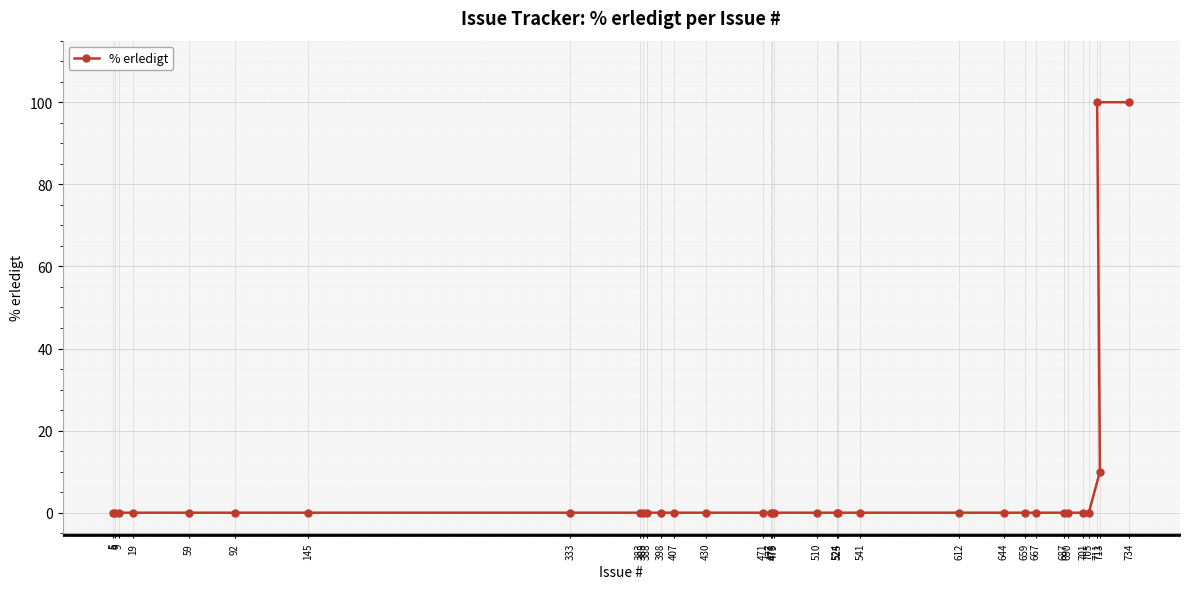

What position from the right is 145?

27